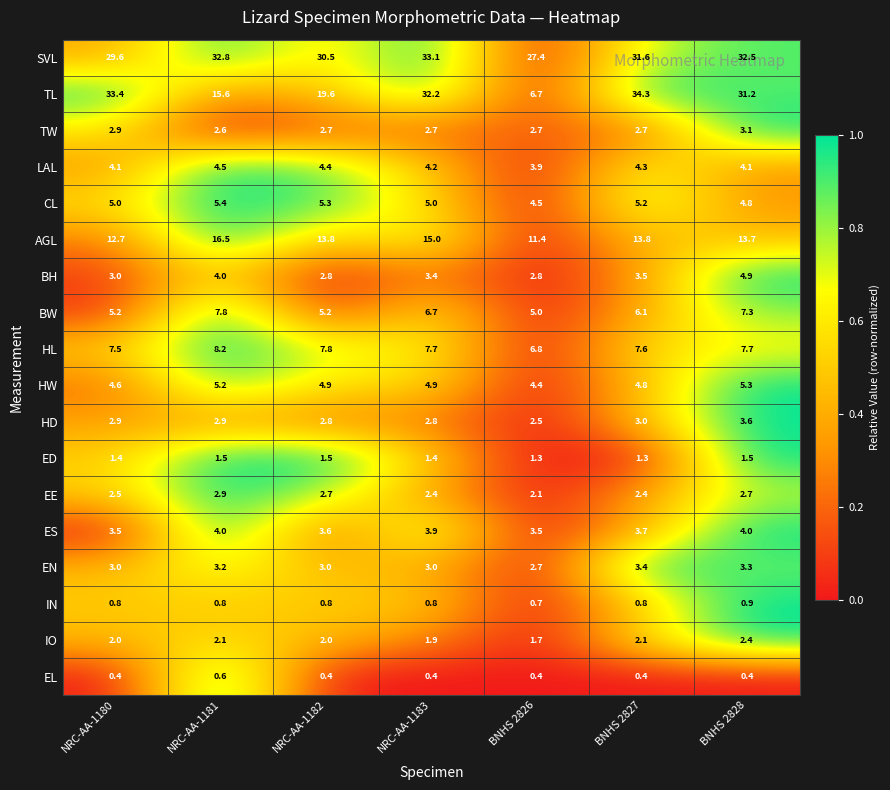

Which series has the largest total across all categories?

SVL